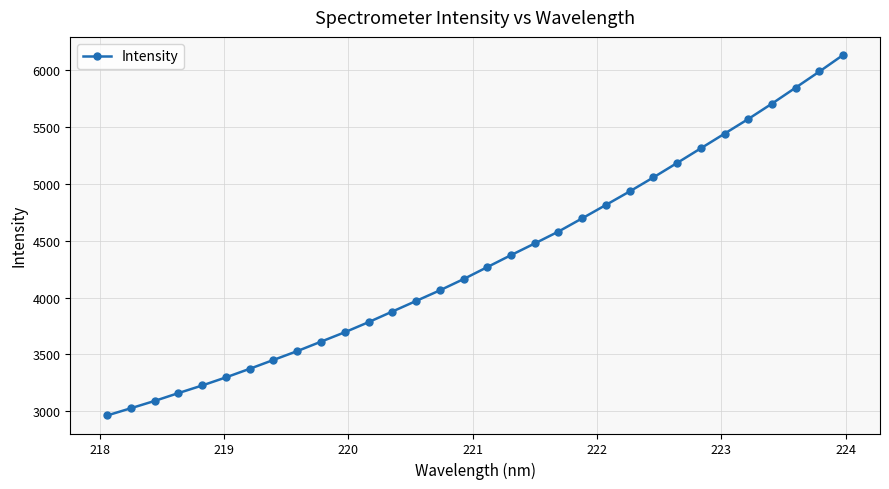

What is the value of the 15th point from the left?

4062.9